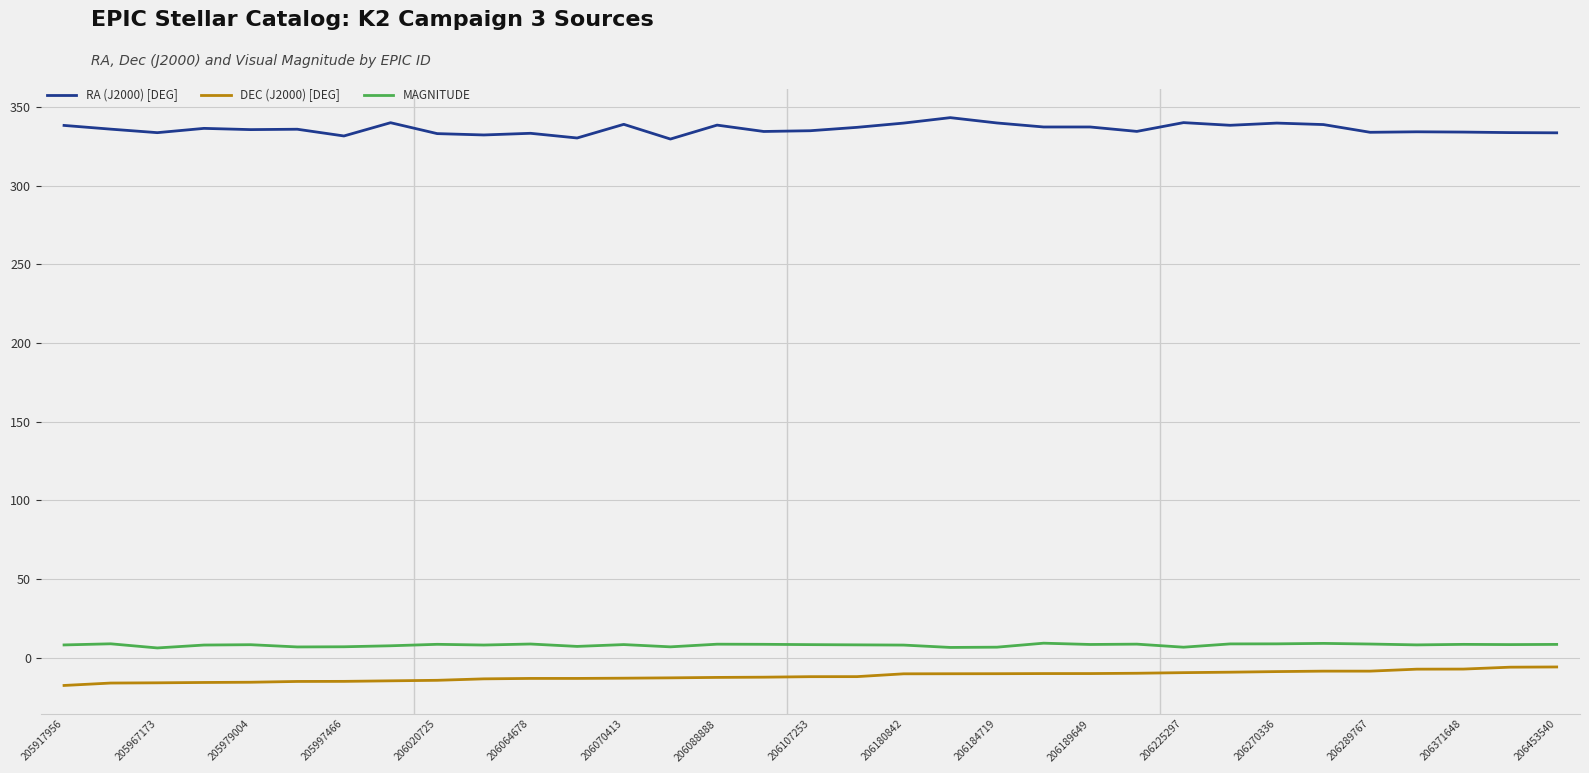

What is the greatest value displayed?

343.2